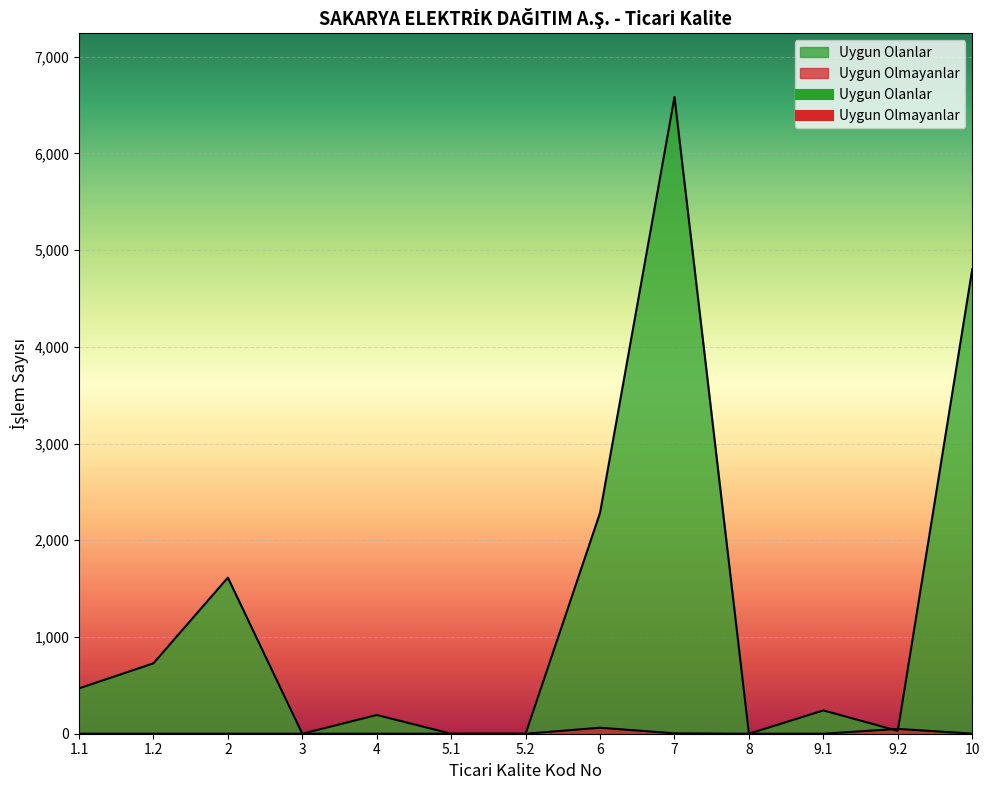

List the series in order of their overall mean, highest first.

Uygun Olanlar, Uygun Olmayanlar